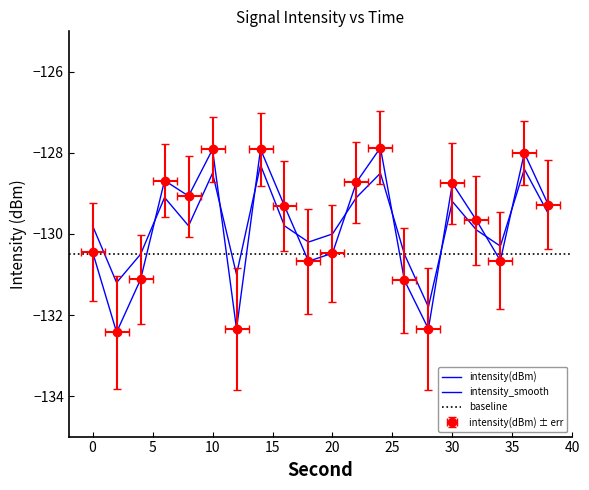

The intensity(dBm) series shows -184.8 at 10. True or false?

False